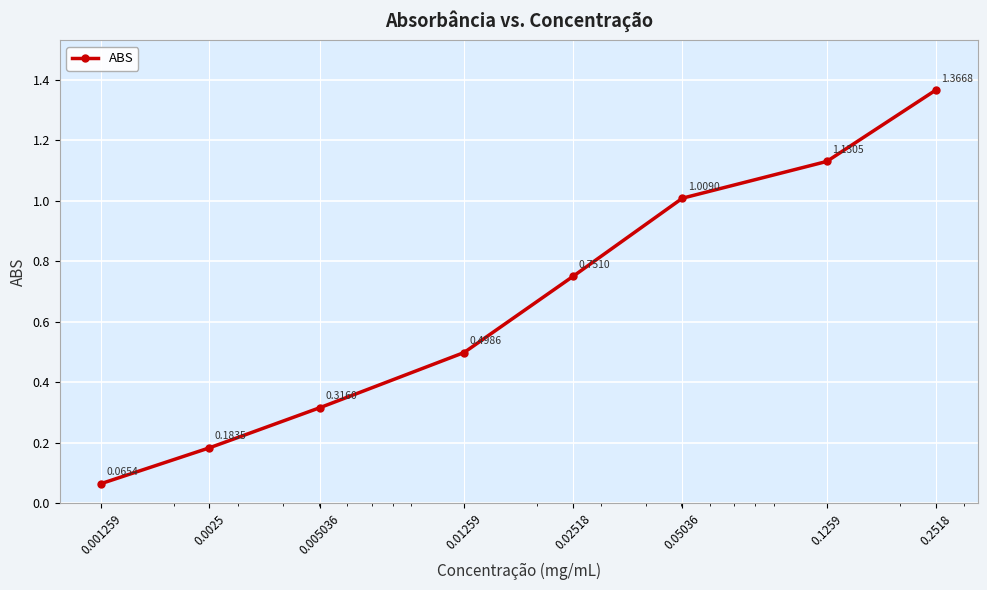

What is the difference between the maximum and second lowest values?

1.2